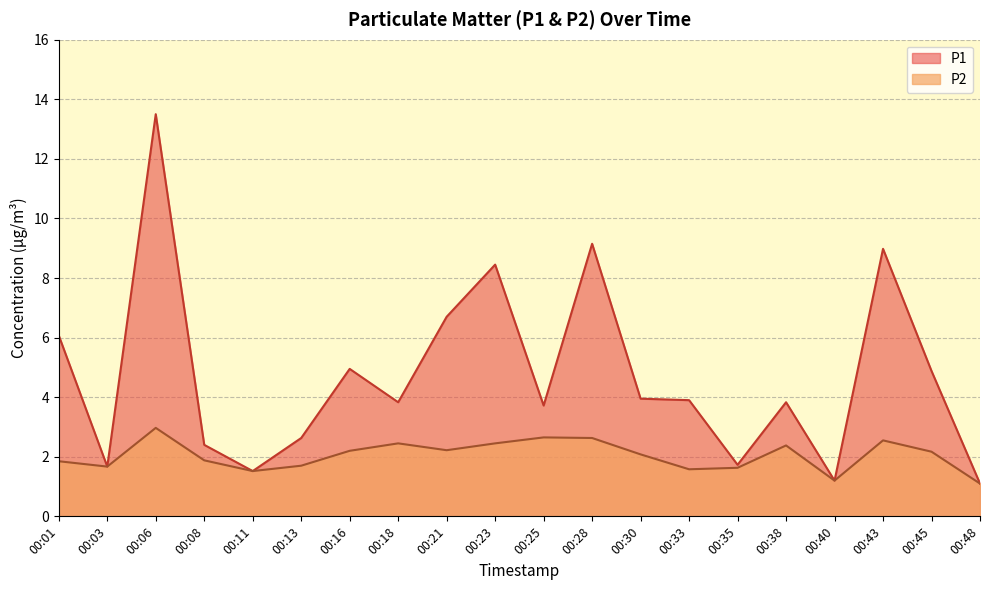

What are all the series names shown in the legend?

P1, P2